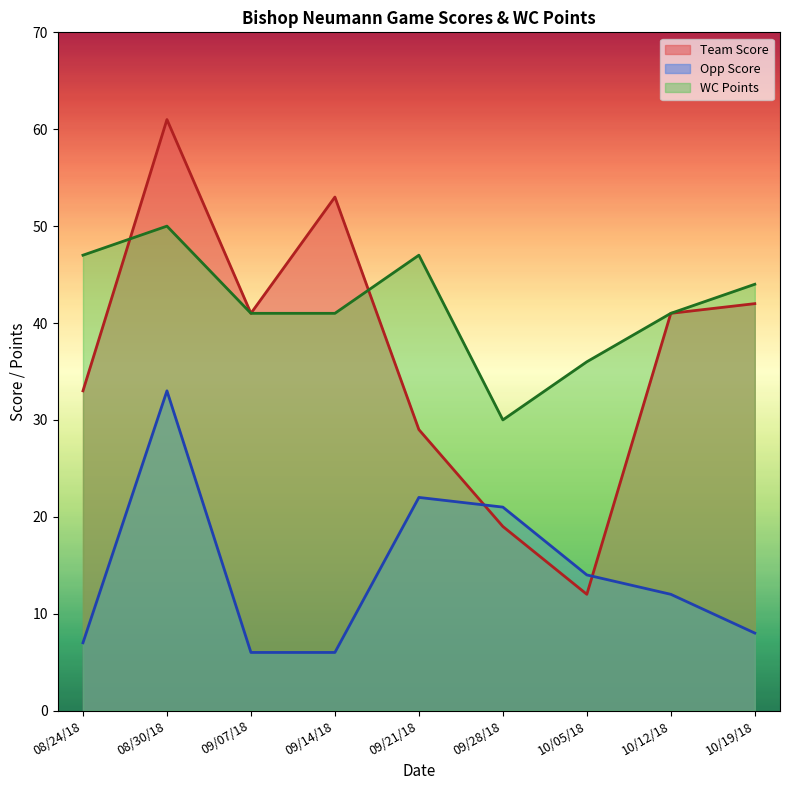

What is the average value of the WC Points series?

42